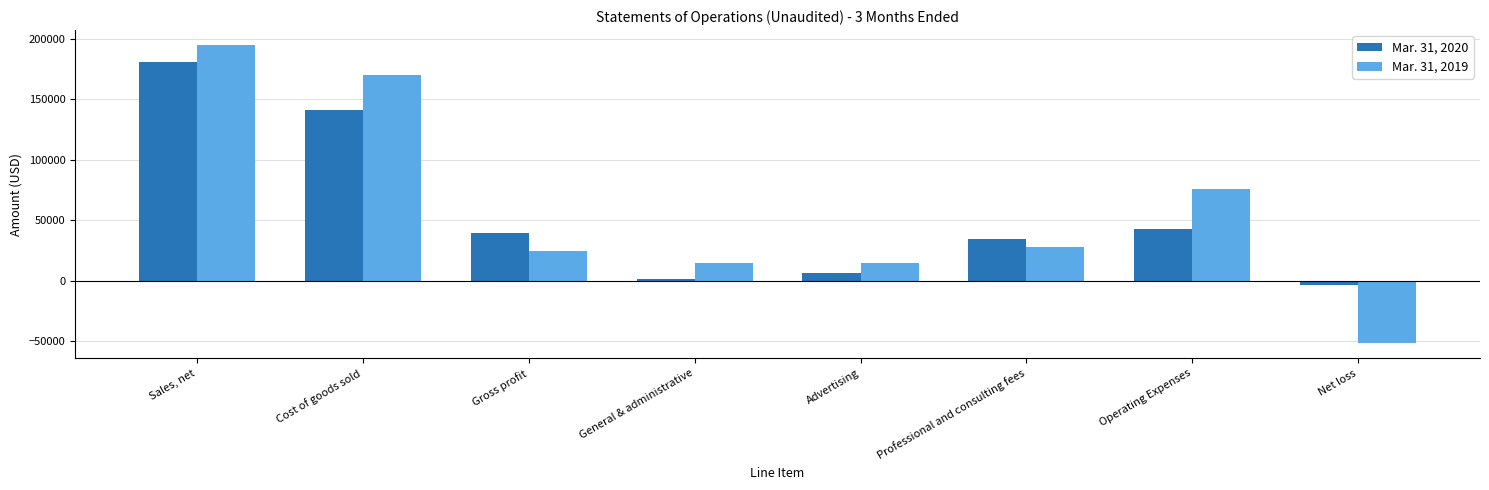

Rank the series by their maximum value, from lowest to highest.

Mar. 31, 2020, Mar. 31, 2019